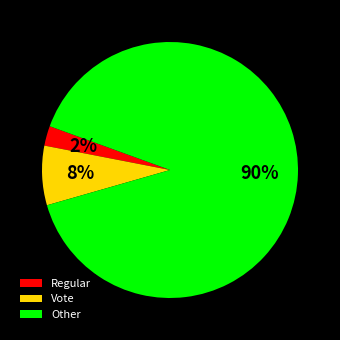

To the nearest percent, what percentage of the pie is Vote?

8%